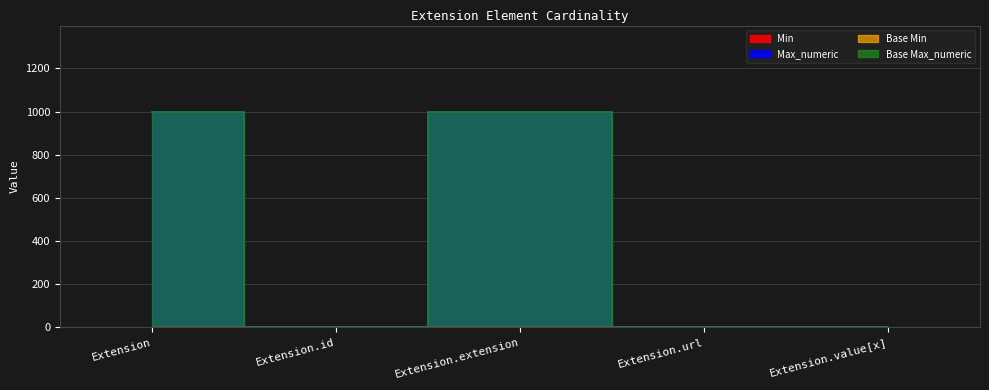

What is the difference between the highest and lowest values at Extension.extension?

999